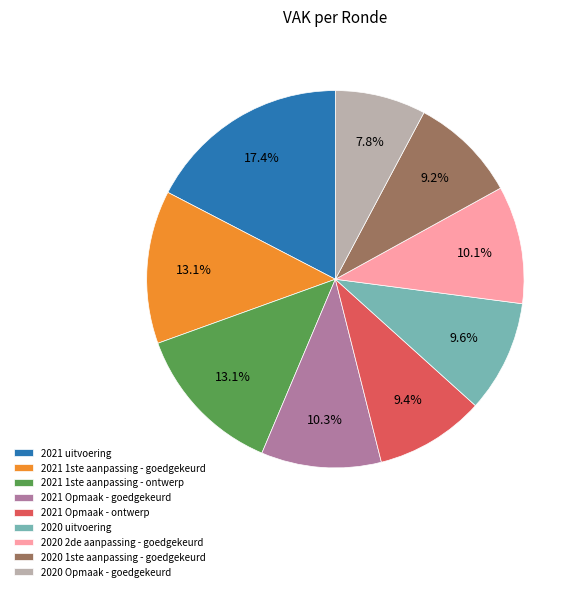

Approximately how many times larger is the value at 2020 1ste aanpassing - goedgekeurd compared to 2020 uitvoering?

1.0